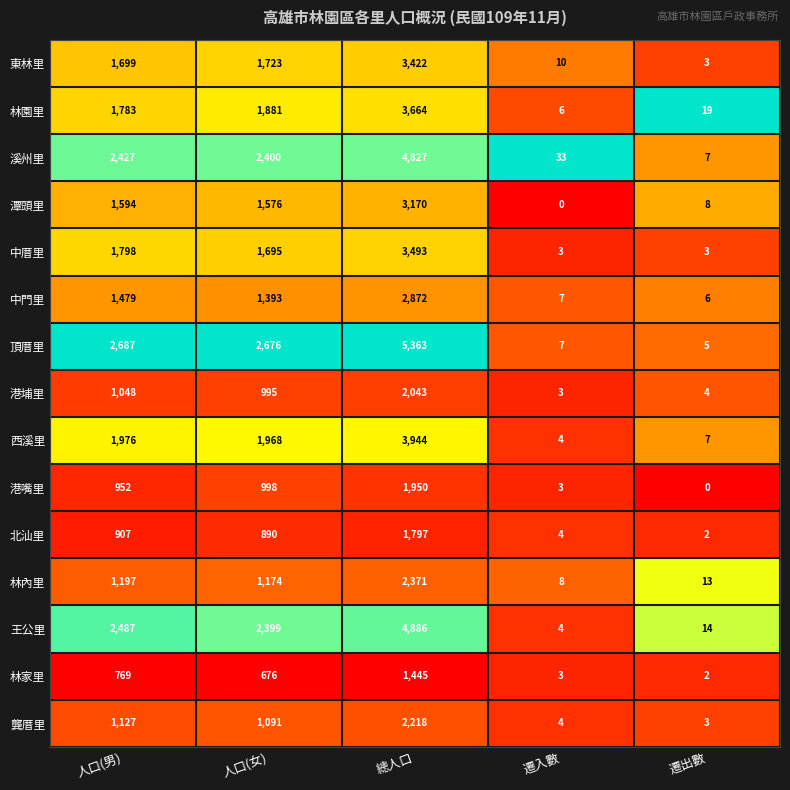

What is the total value across all series at 總人口?

47465